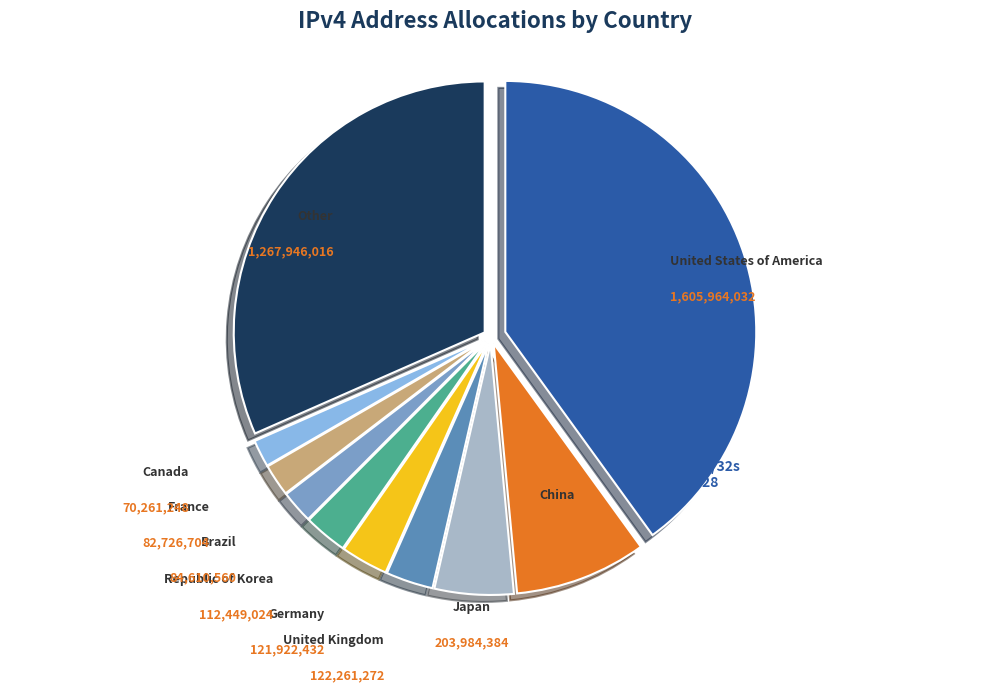

How many slices are in this pie chart?

10